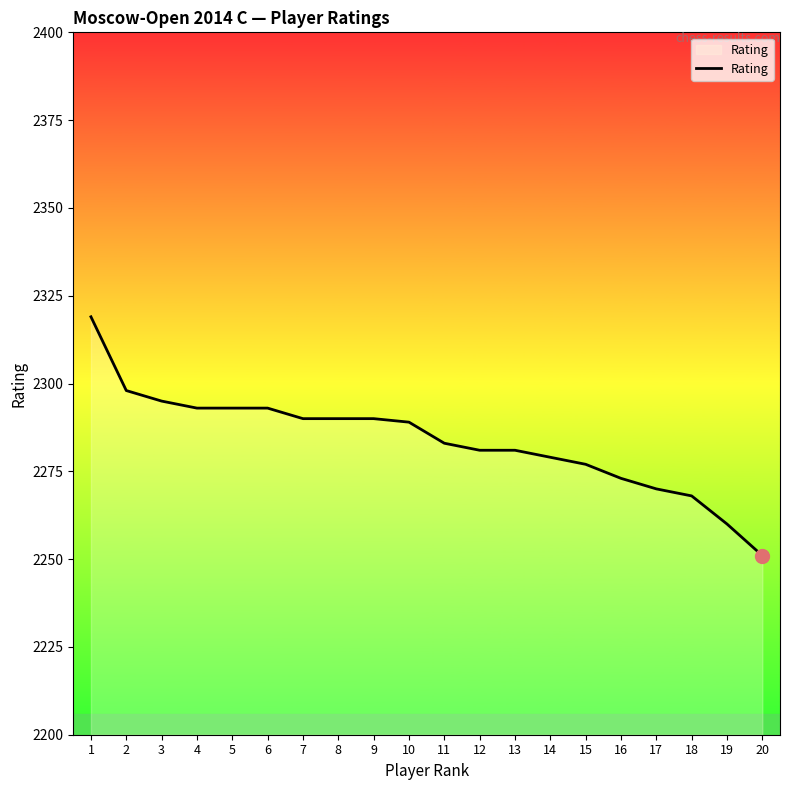

The value at 13 is 3149. True or false?

False